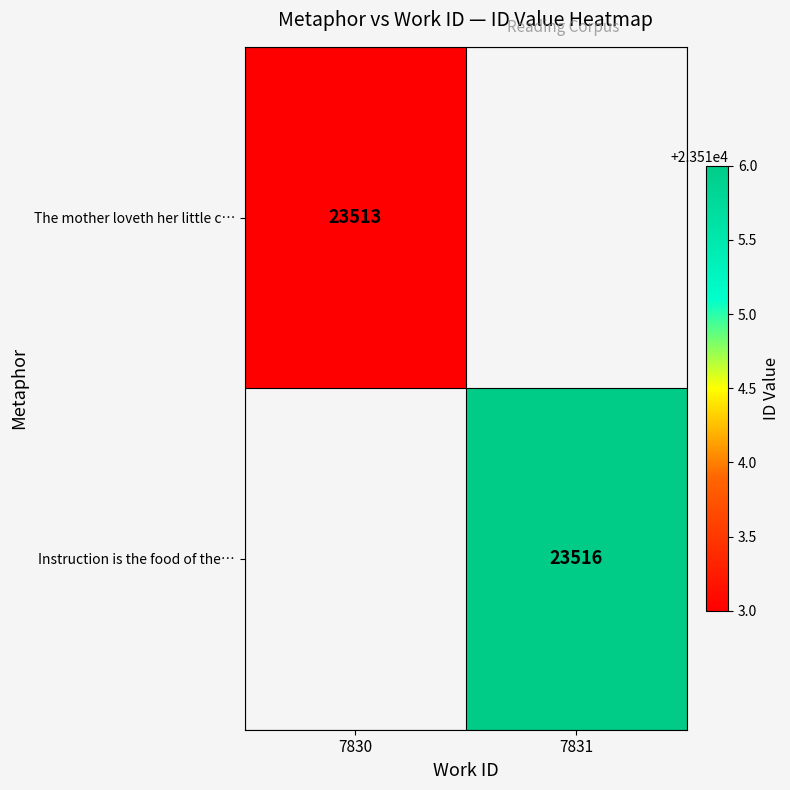

The Instruction is the food of the… series shows 23516 at 7831. True or false?

True